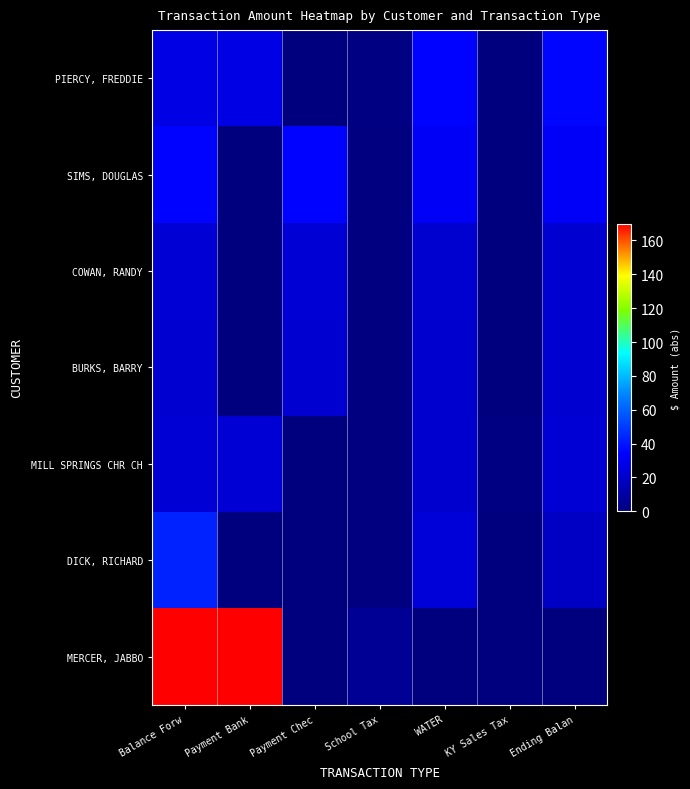

Reading left to right, transcribe all the data shown in this chart.

PIERCY, FREDDIE: Balance Forw=27.4	Payment Bank=27.4	Payment Chec=0.0	School Tax=1.0	WATER=34.6	KY Sales Tax=0.0	Ending Balan=35.7
SIMS, DOUGLAS: Balance Forw=34.6	Payment Bank=0.0	Payment Chec=34.6	School Tax=1.0	WATER=31.9	KY Sales Tax=0.0	Ending Balan=32.9
COWAN, RANDY: Balance Forw=22.6	Payment Bank=0.0	Payment Chec=22.6	School Tax=0.6	WATER=21.4	KY Sales Tax=0.0	Ending Balan=22.0
BURKS, BARRY: Balance Forw=21.8	Payment Bank=0.0	Payment Chec=21.8	School Tax=0.6	WATER=21.1	KY Sales Tax=0.0	Ending Balan=21.8
MILL SPRINGS CHR CH: Balance Forw=23.0	Payment Bank=23.0	Payment Chec=0.0	School Tax=0.6	WATER=21.1	KY Sales Tax=1.3	Ending Balan=23.0
DICK, RICHARD: Balance Forw=43.4	Payment Bank=0.0	Payment Chec=0.0	School Tax=0.7	WATER=24.0	KY Sales Tax=0.0	Ending Balan=18.7
MERCER, JABBO: Balance Forw=170.0	Payment Bank=170.0	Payment Chec=0.0	School Tax=6.0	WATER=0.0	KY Sales Tax=0.0	Ending Balan=0.0